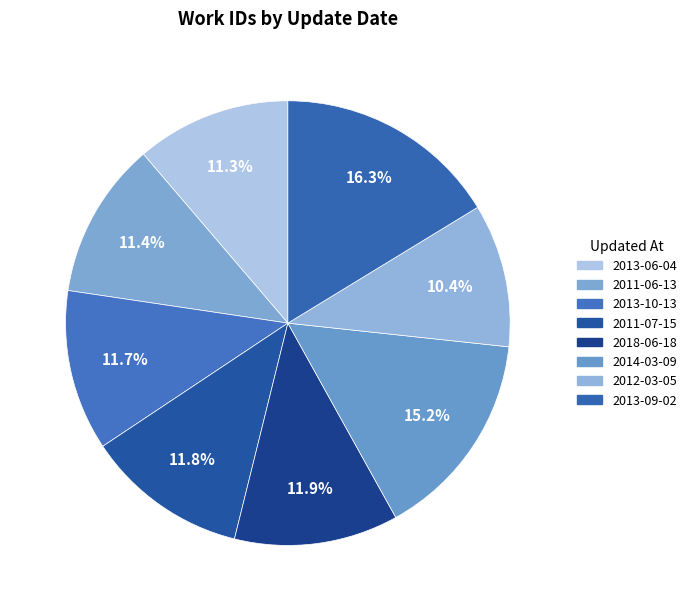

Do 2012-03-05 and 2018-06-18 together represent more than half of the pie?

No